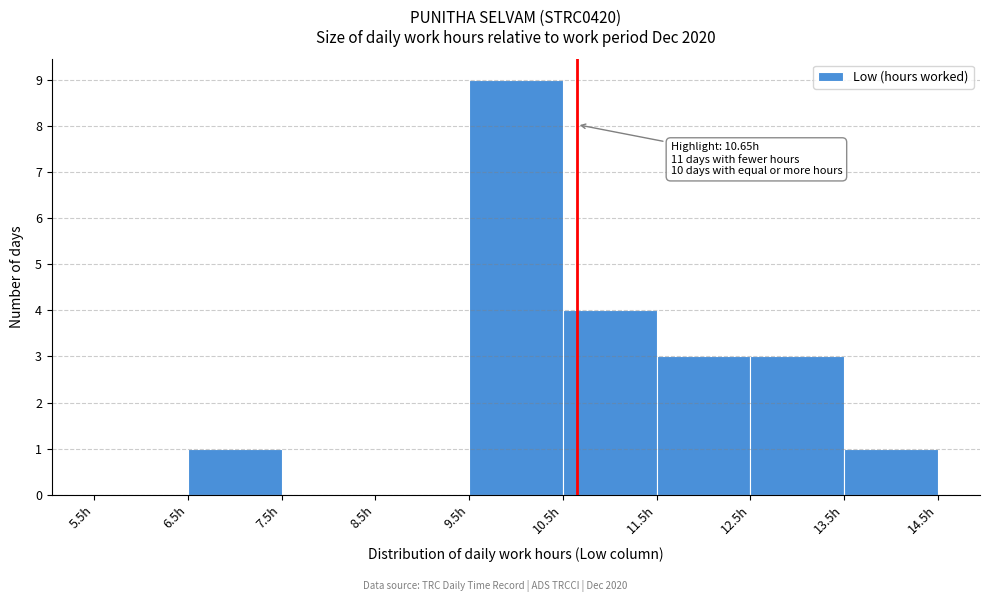

Which range on the x-axis has the tallest bar?

9.5 to 10.5